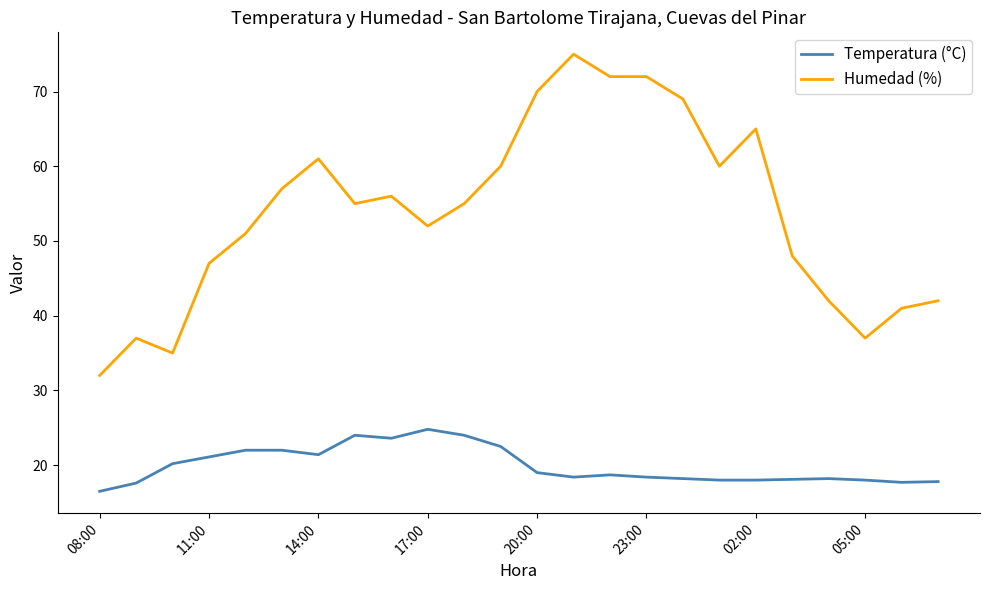

Which series has the largest total across all categories?

Humedad (%)